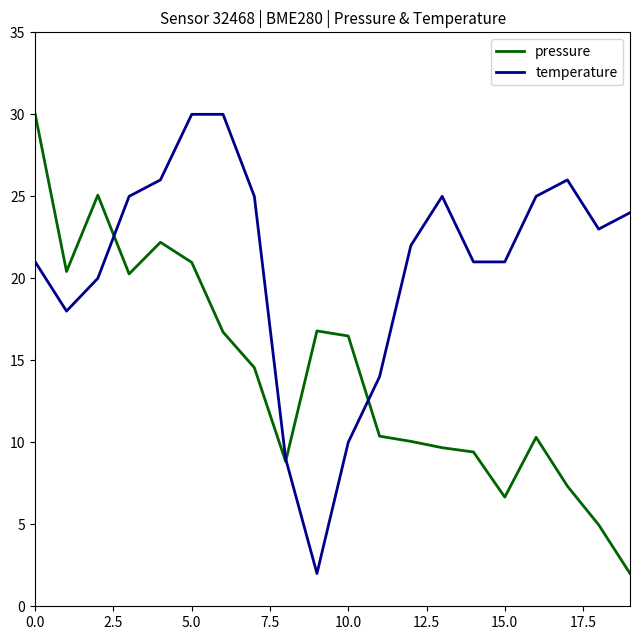

Does the chart have visible grid lines?

No